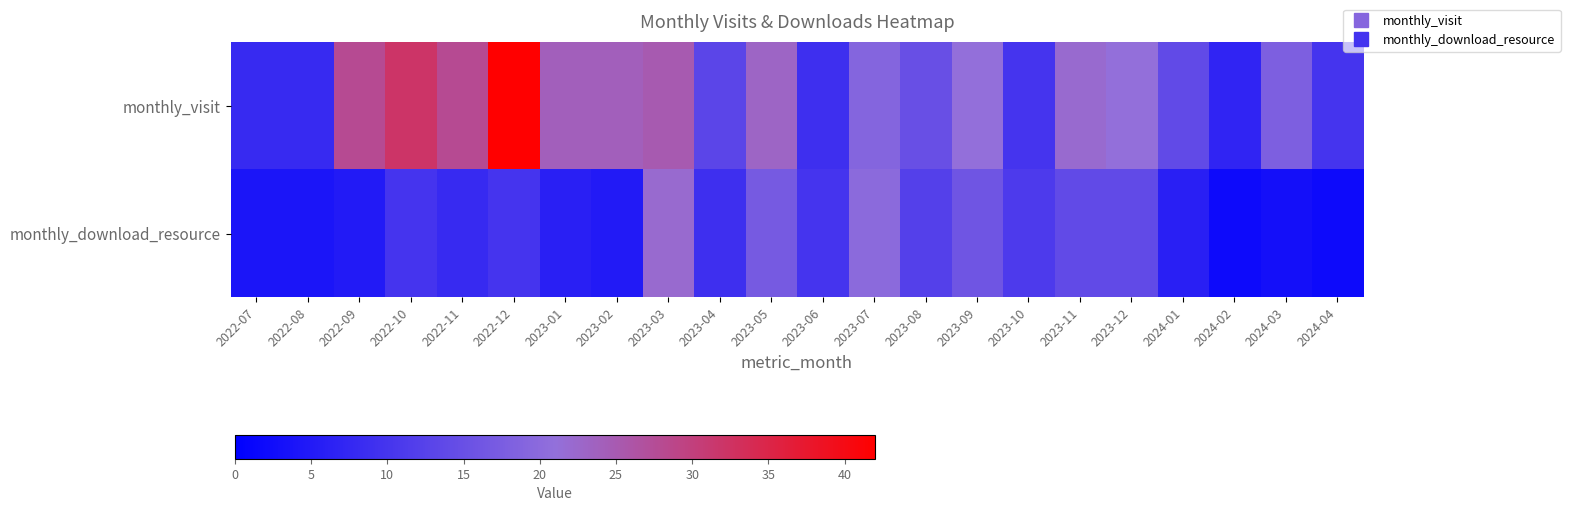

Which label corresponds to the largest value in the chart?

2022-12